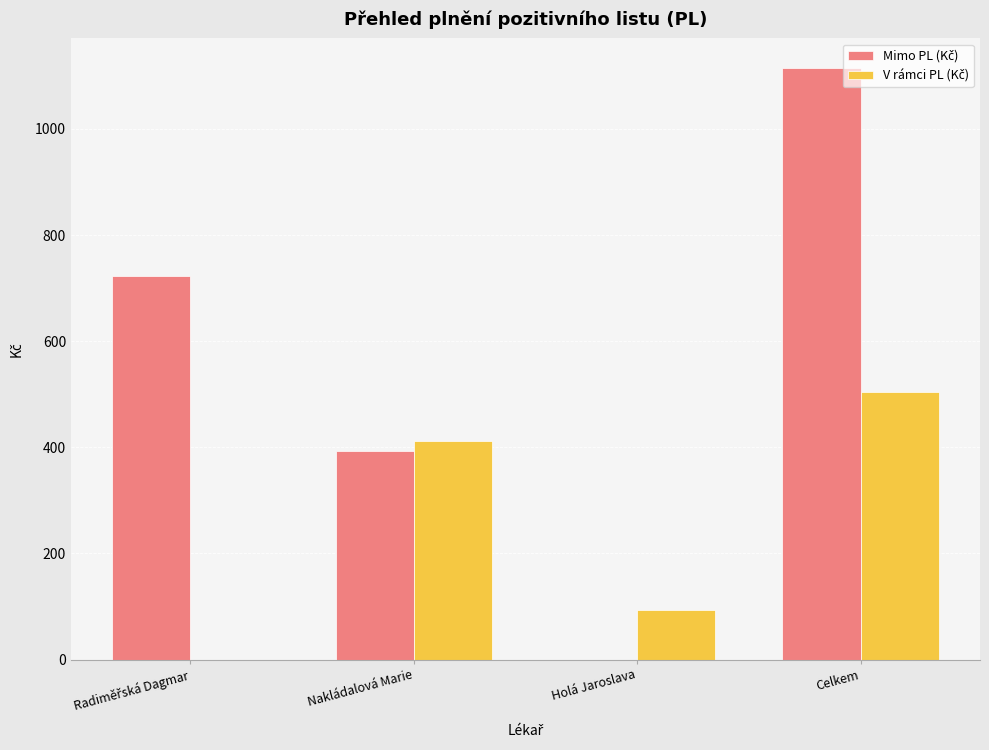

Which category has the highest value across all series?

Celkem